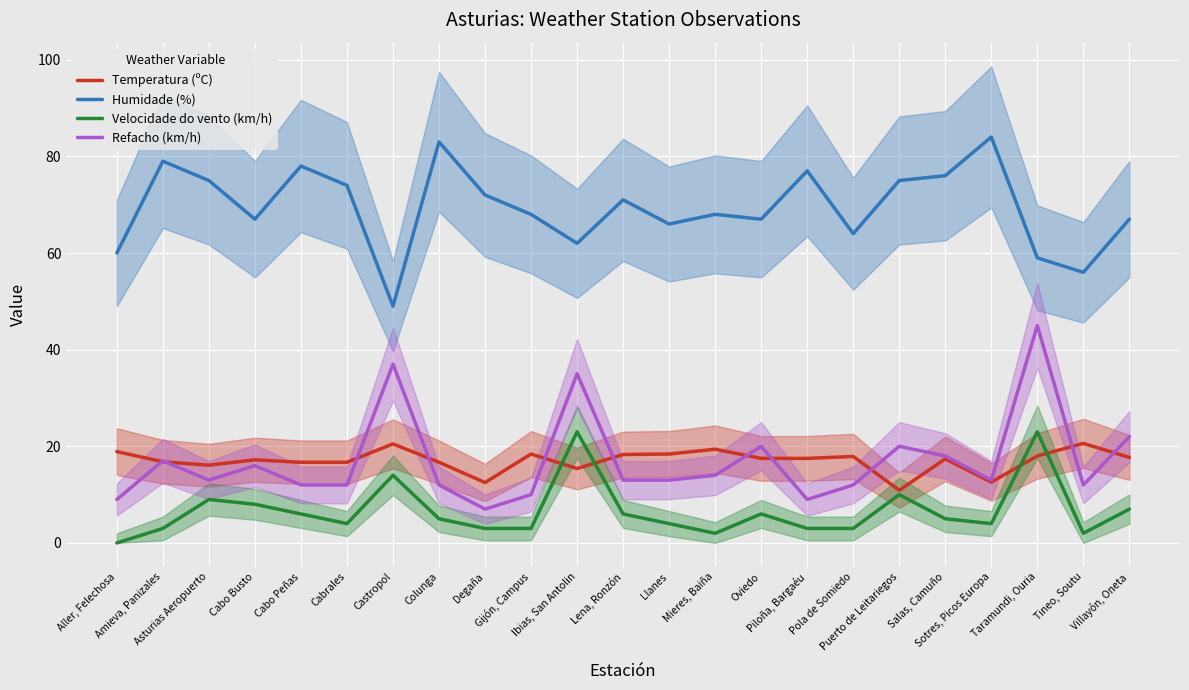

What is the sum of all Velocidade do vento (km/h) values?

153.0